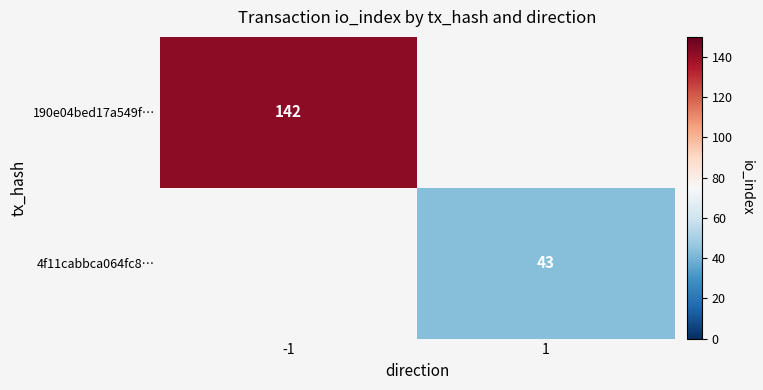

Is it true that 4f11cabbca064fc8… equals 62 at 1?

False